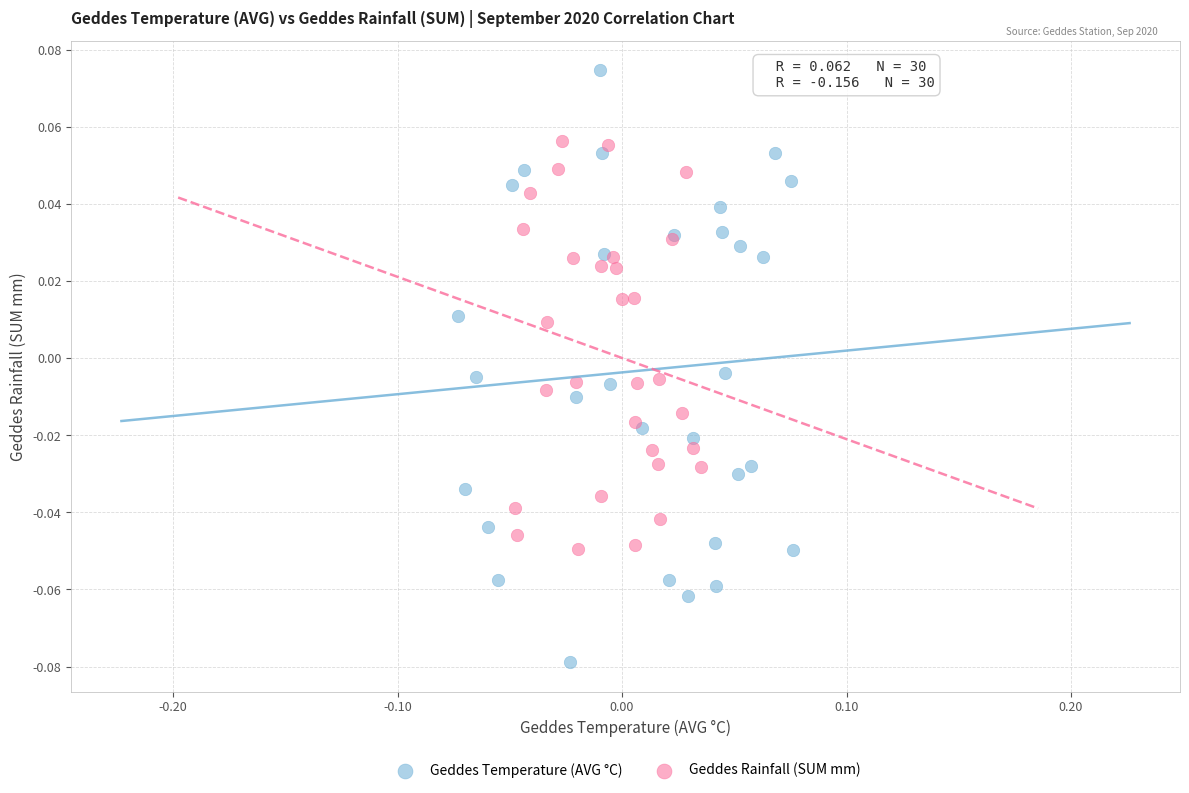

Which series reaches the maximum Y coordinate?

Geddes Temperature (AVG °C)